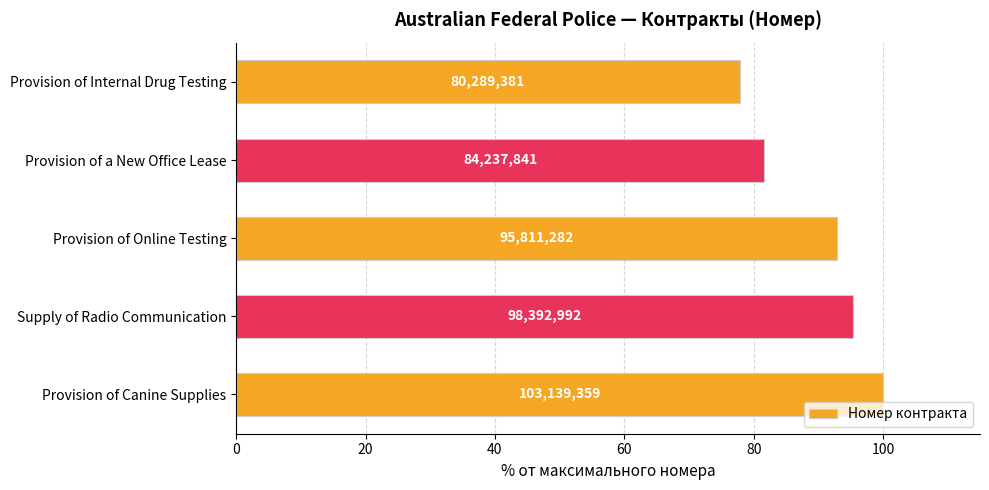

How many bars are there in total?

5